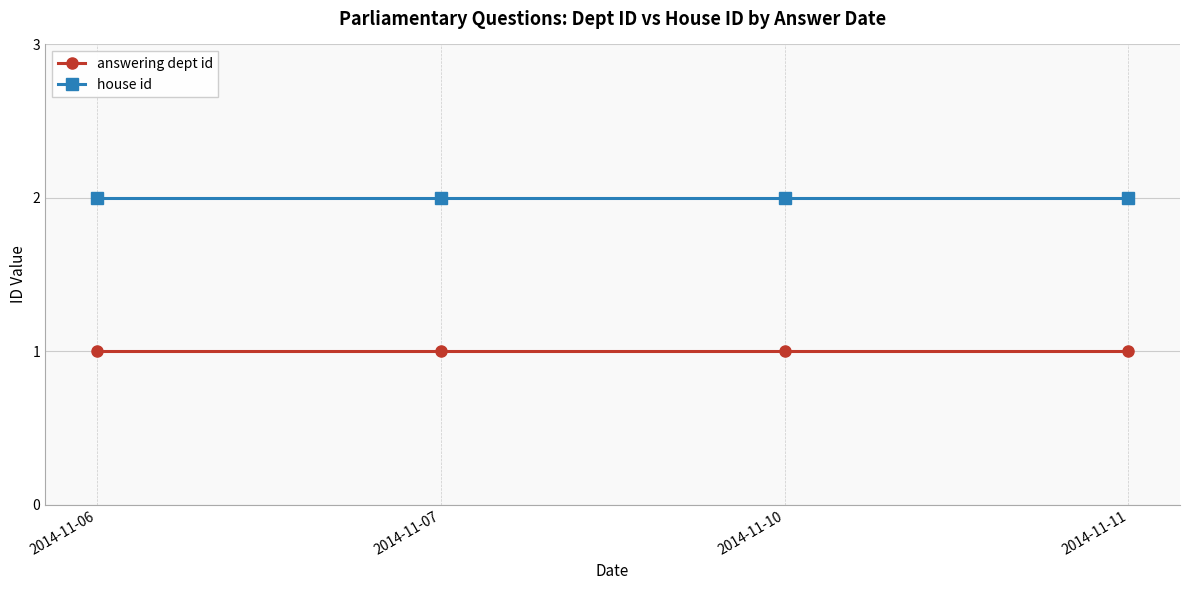

What is the sum of the house id values at 2014-11-06 and 2014-11-10?

4